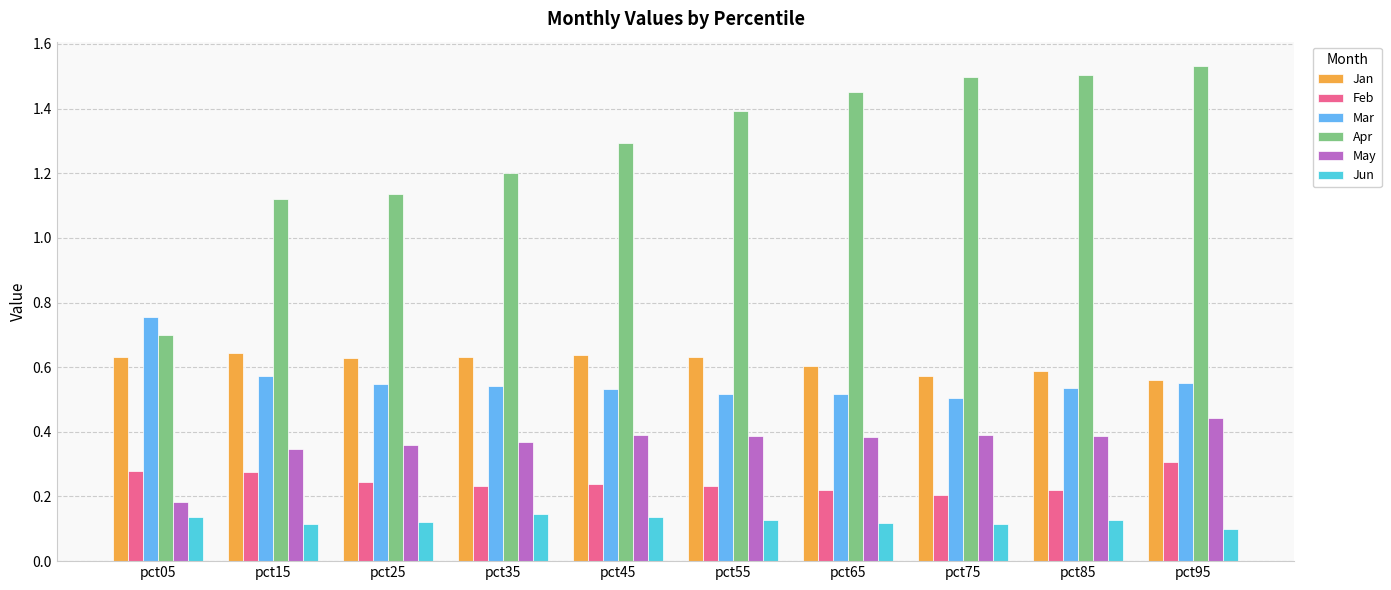

How many categories are shown in the chart?

10